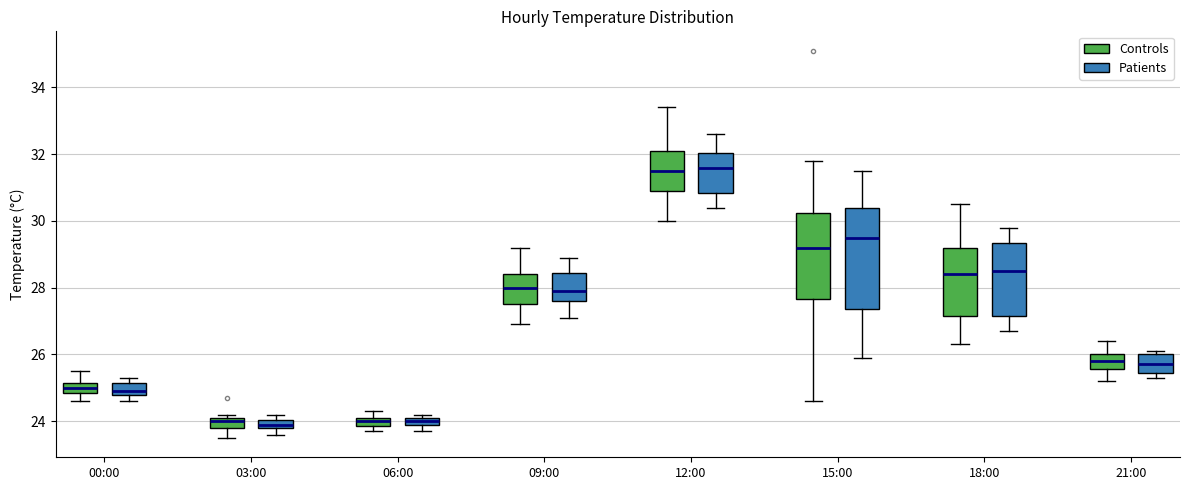

Comparing the boxes themselves (not the whiskers), which one is the tallest?

15:00 (Patients)